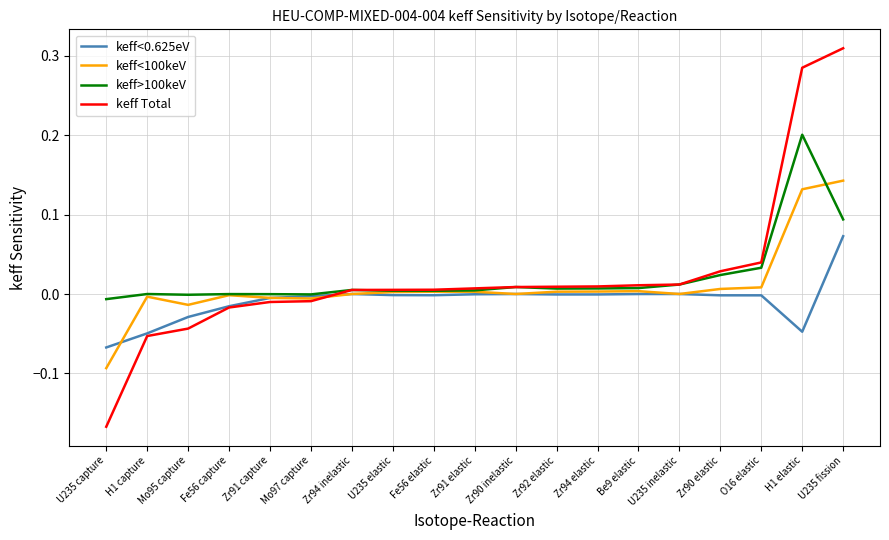

How many lines are shown in the chart?

4